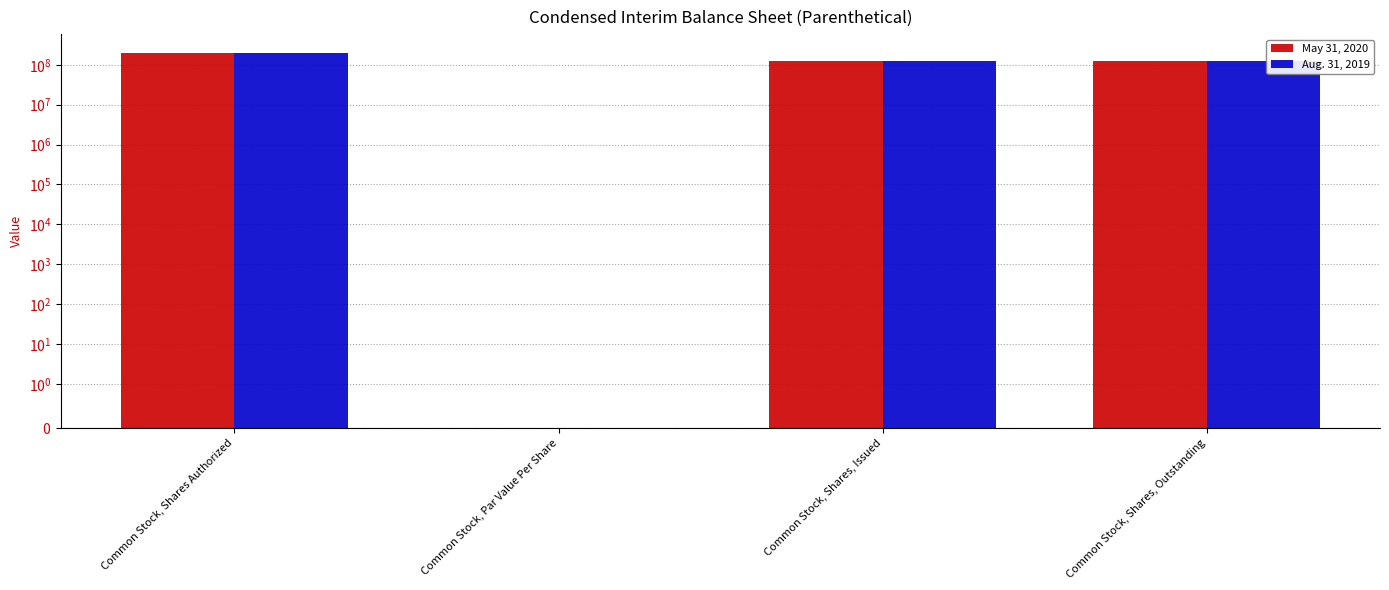

Which category has the lowest value in the May 31, 2020 series?

Common Stock, Par Value Per Share